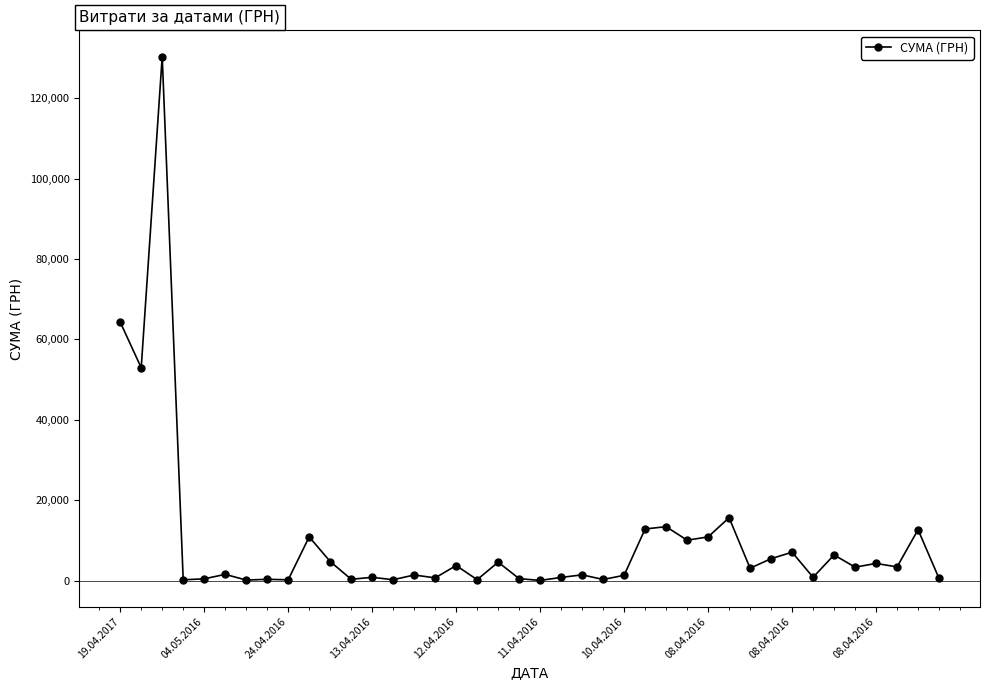

What is the greatest value displayed?

130379.7